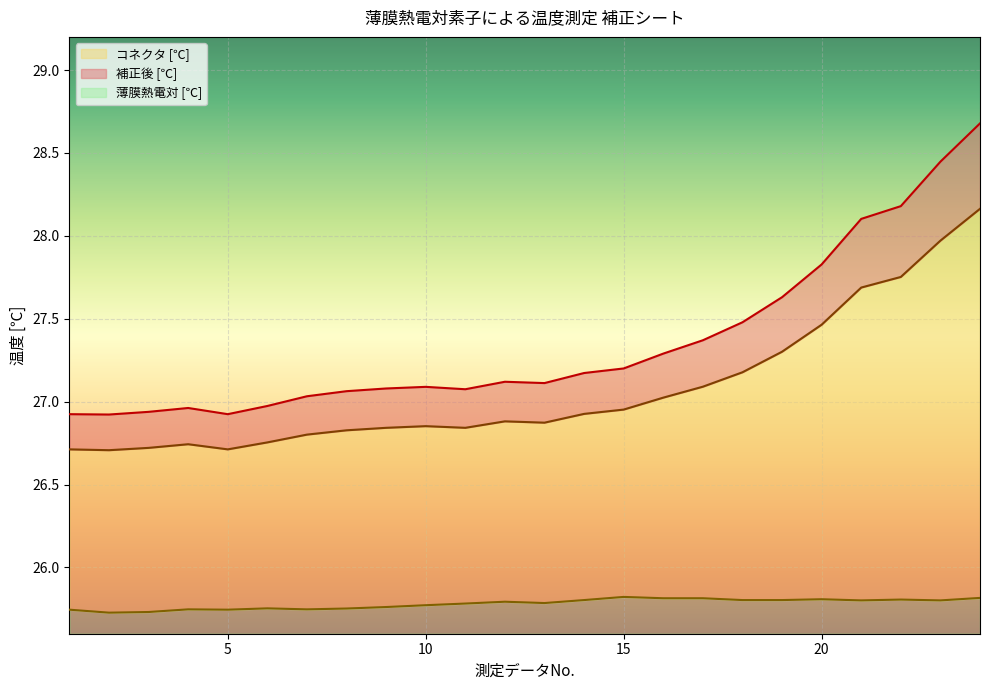

At how many categories does at least one series exceed 26?

24